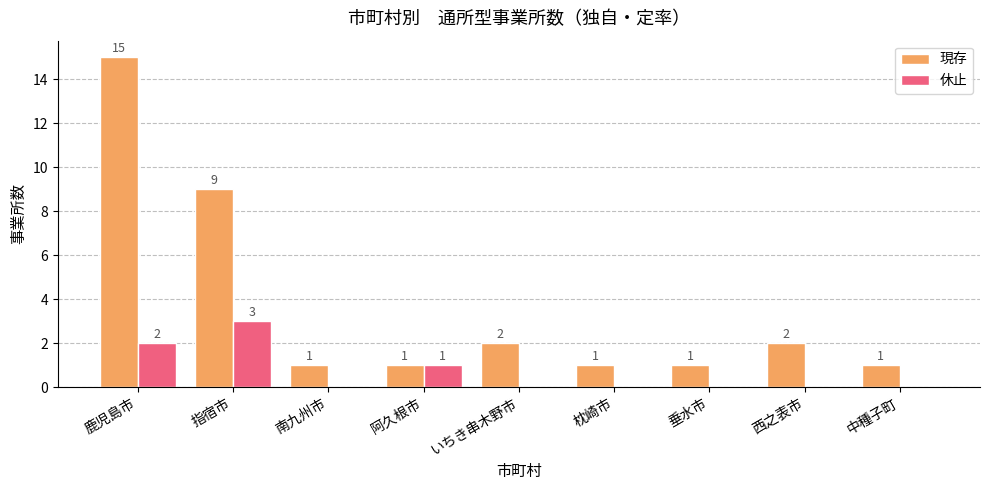

What is the sum of all 現存 values?

33